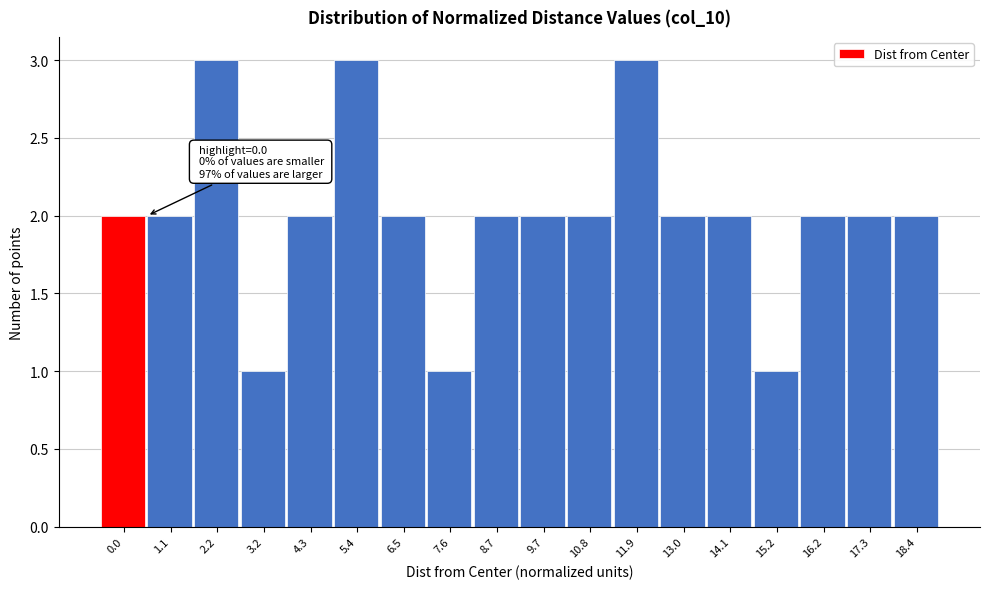

Reading left to right, transcribe all the data shown in this chart.

0.0=2	1.1=2	2.2=3	3.2=1	4.3=2	5.4=3	6.5=2	7.6=1	8.7=2	9.7=2	10.8=2	11.9=3	13.0=2	14.1=2	15.2=1	16.2=2	17.3=2	18.4=2